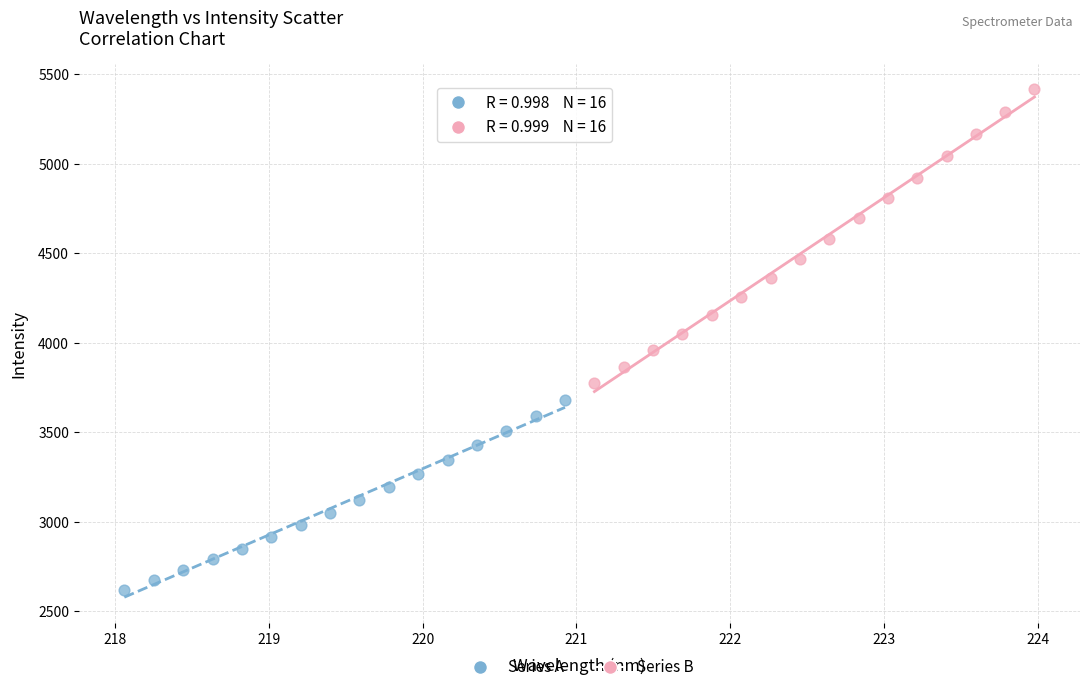

Which series contains the lowest Y value?

Series A